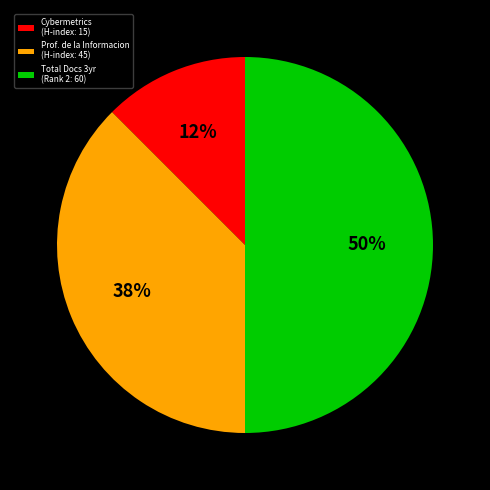

How many segments does this pie chart have?

3